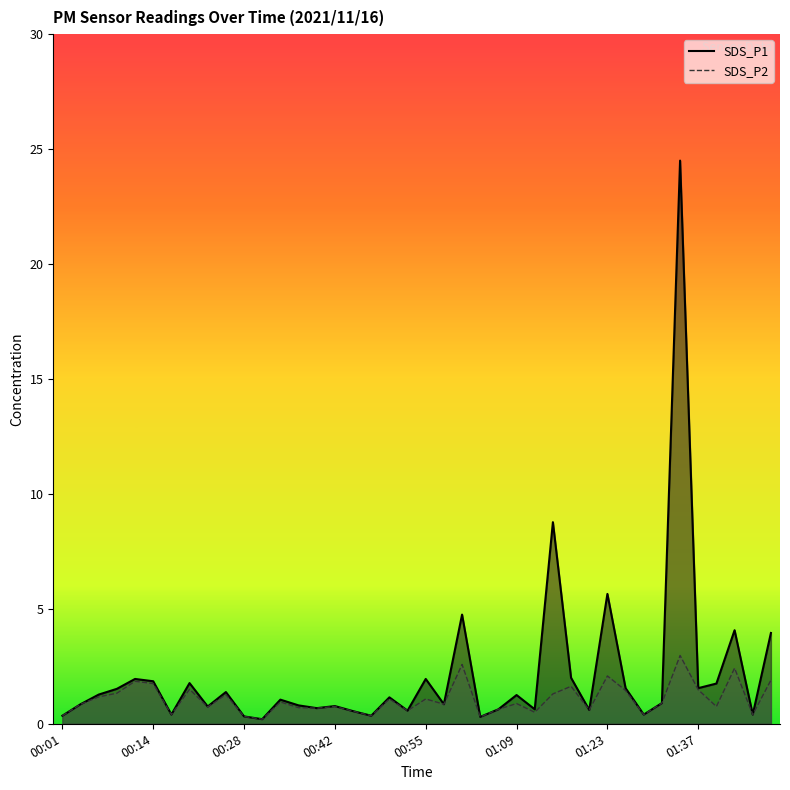

The SDS_P1 series shows 0.3 at 00:28. True or false?

True